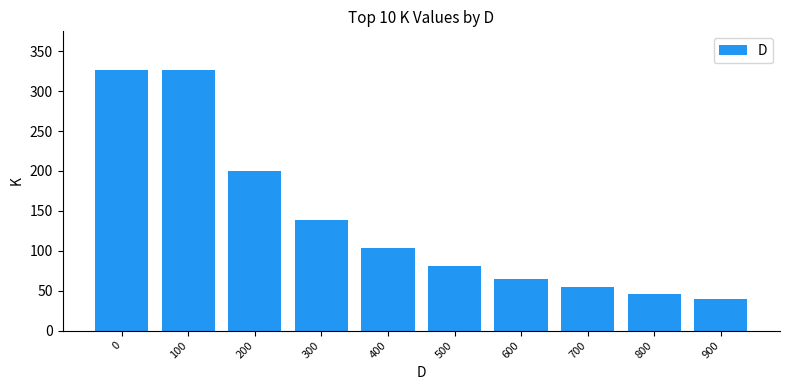

Are the bars grouped side by side (vs. stacked)?

No